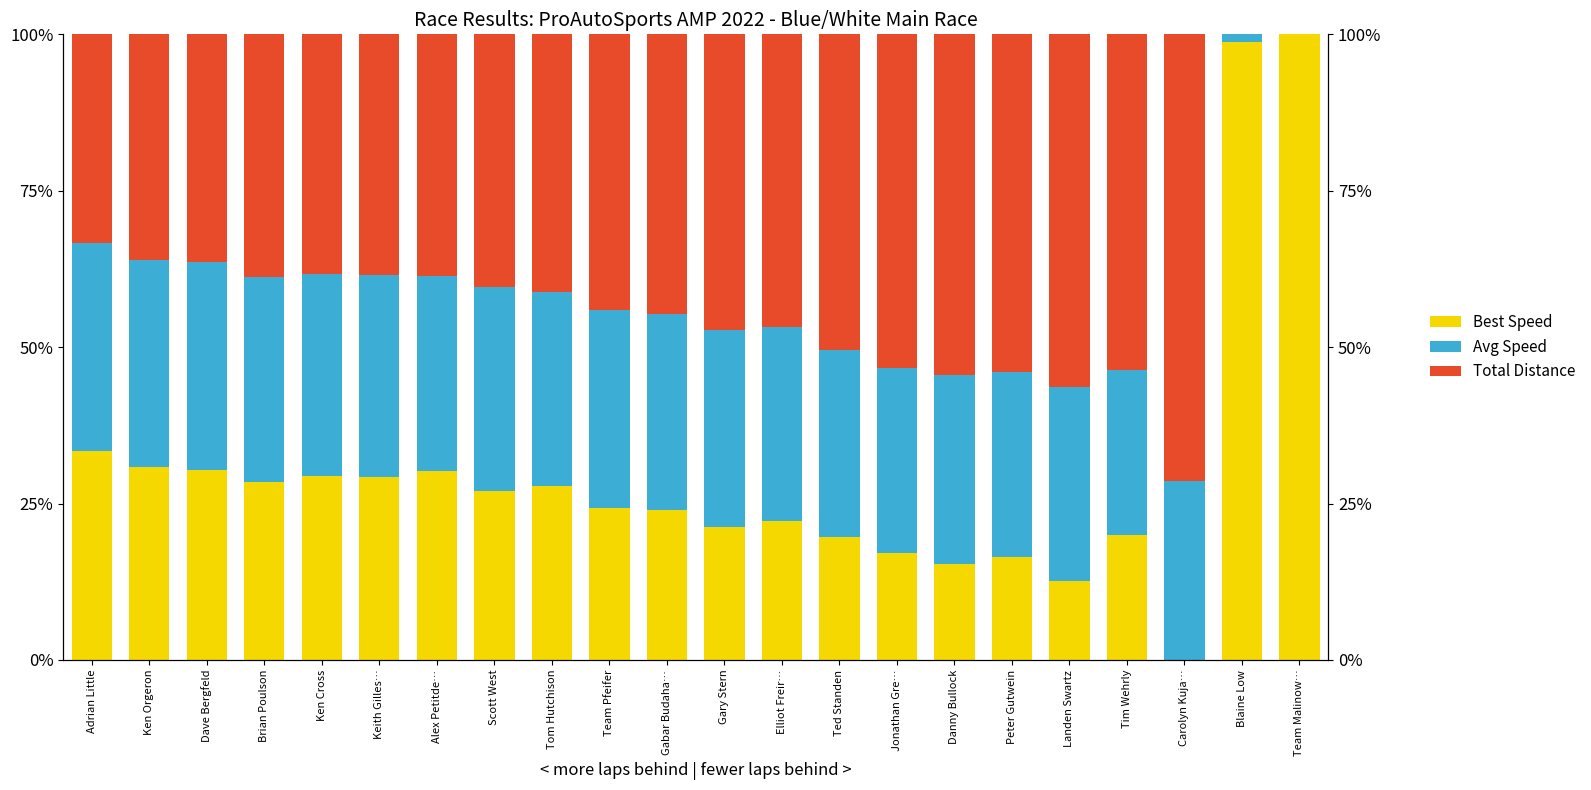

Which category has the highest value across all series?

Team Malinow…